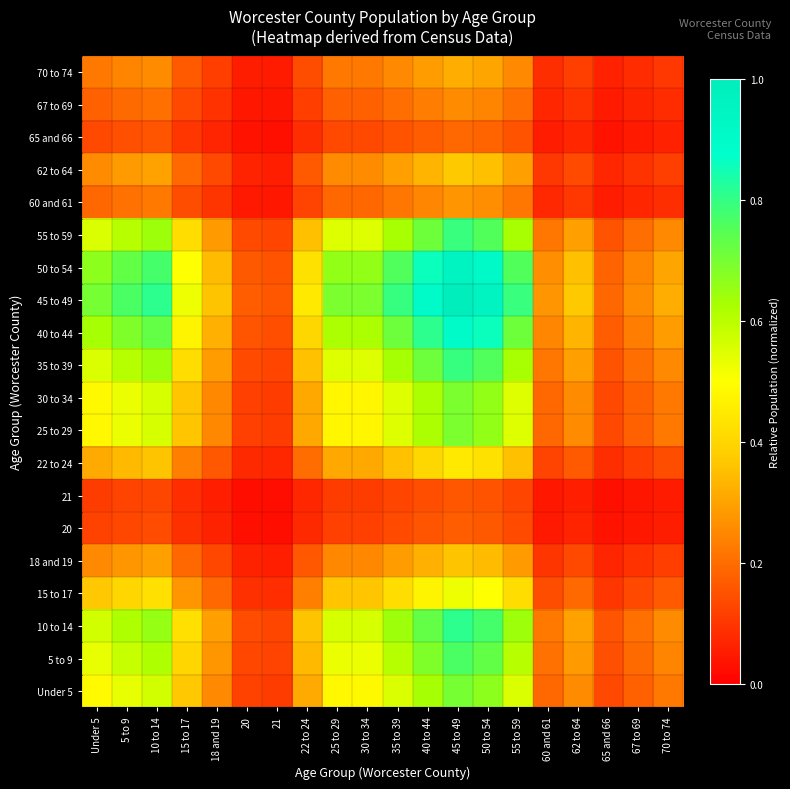

At which category does the chart reach its peak across all series?

45 to 49